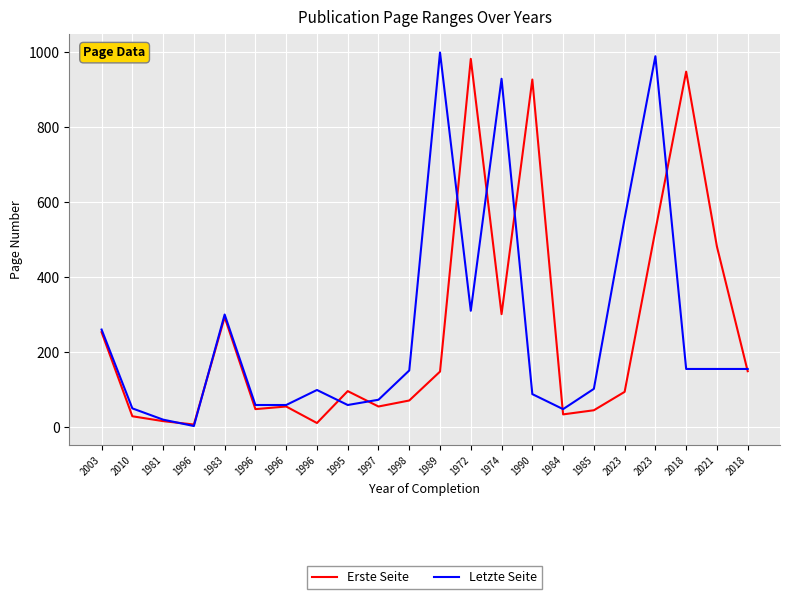

Reading left to right, what are all the values shown in this chart?

Erste Seite: 253	29	16	7	293	48	55	11	96	55	71	148	981	301	926	34	45	94	524	947	481	149
Letzte Seite: 260	50	20	3	300	59	59	99	59	73	151	998	310	928	88	48	102	556	988	155	155	155